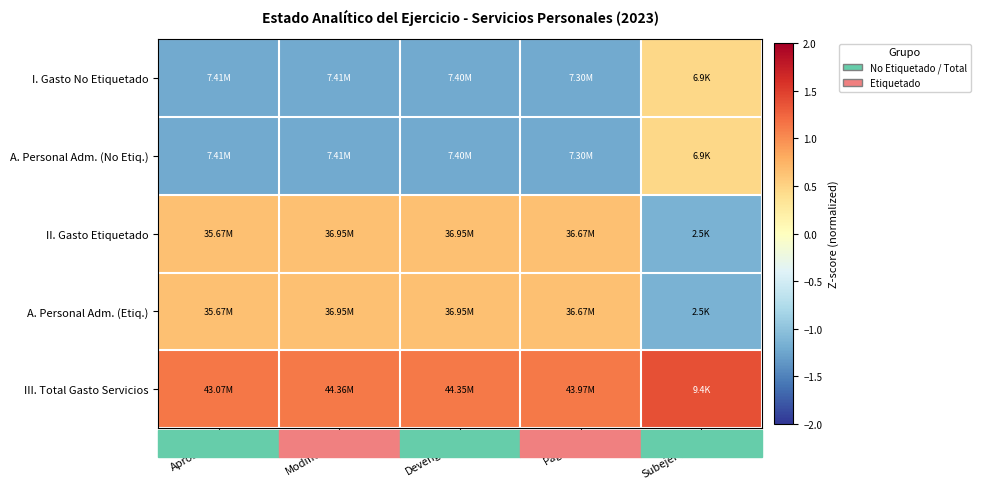

Count the number of categories in the chart.

5